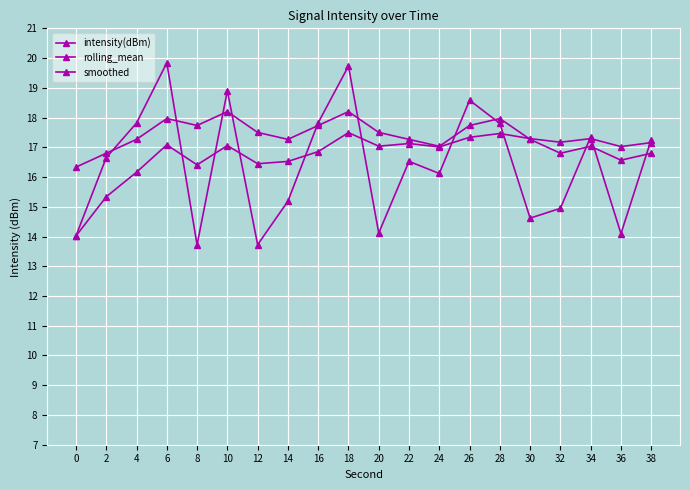

Rank the categories by rolling_mean value from highest to lowest.

18, 28, 26, 30, 34, 32, 38, 22, 6, 10, 20, 36, 24, 16, 14, 12, 8, 4, 2, 0